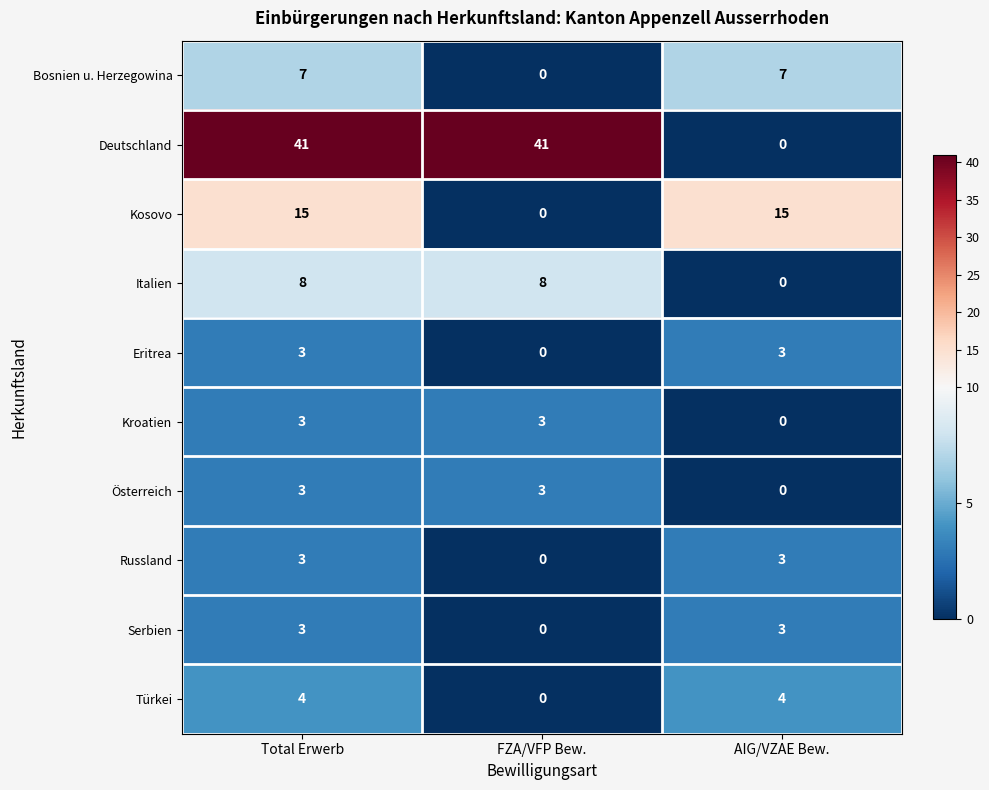

Which series changed the most between FZA/VFP Bew. and AIG/VZAE Bew.?

Deutschland